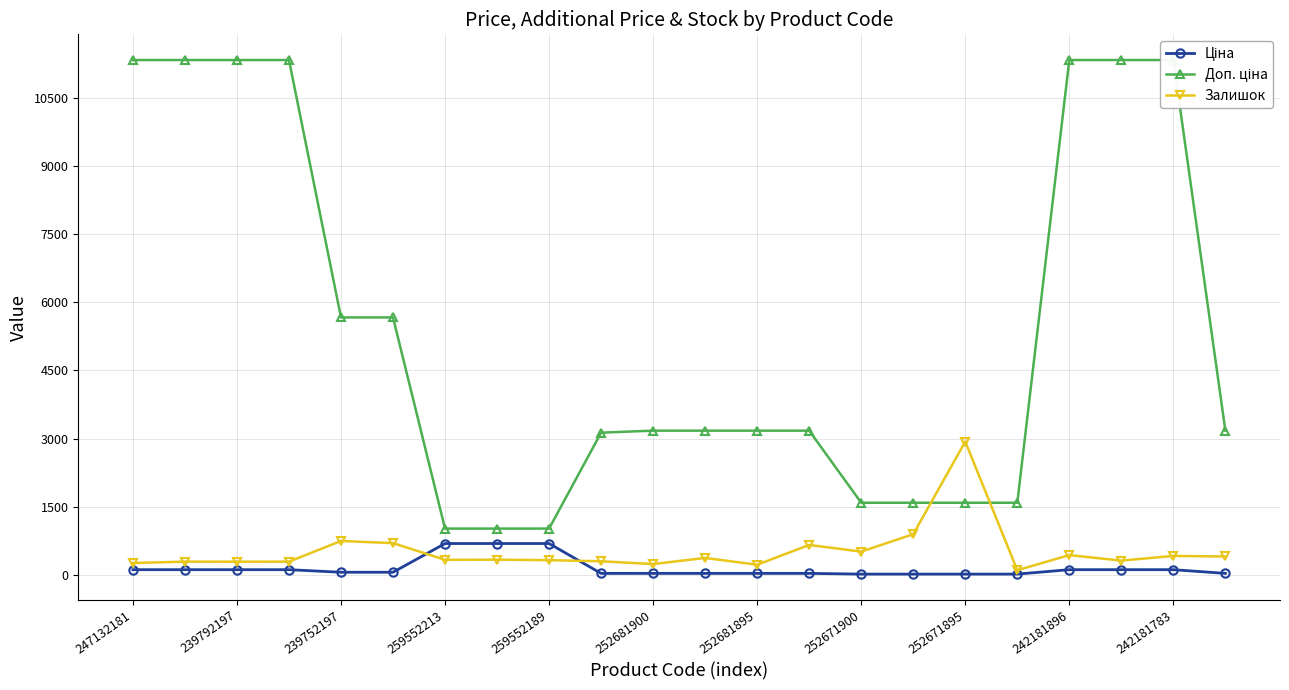

Which category has the highest value in the Залишок series?

252671895